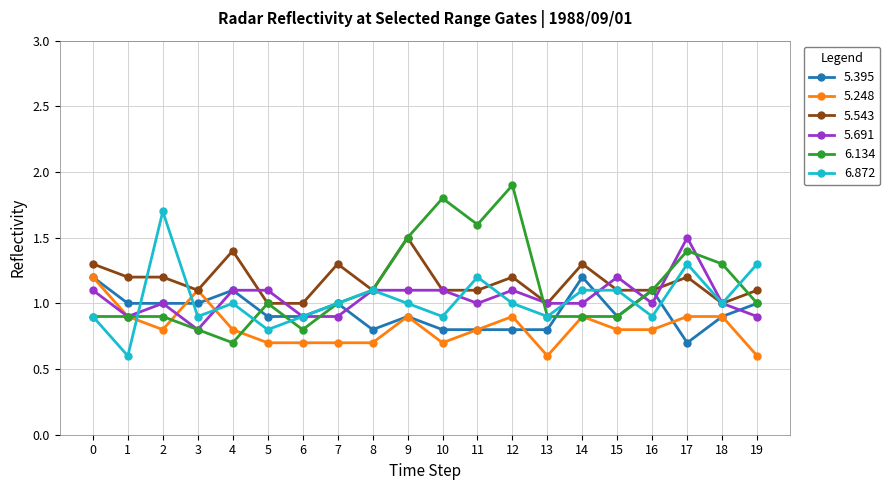

How many categories are shown in the chart?

20